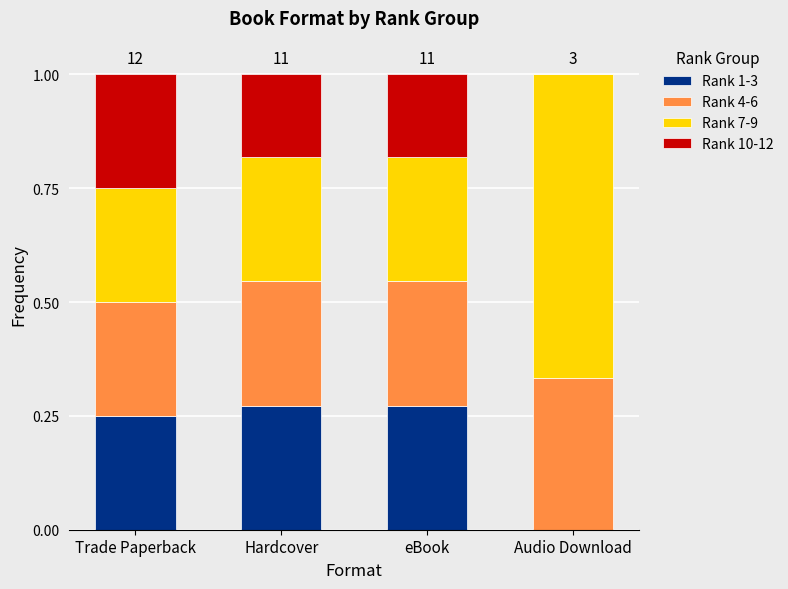

What is the total value across all series at eBook?

1.0